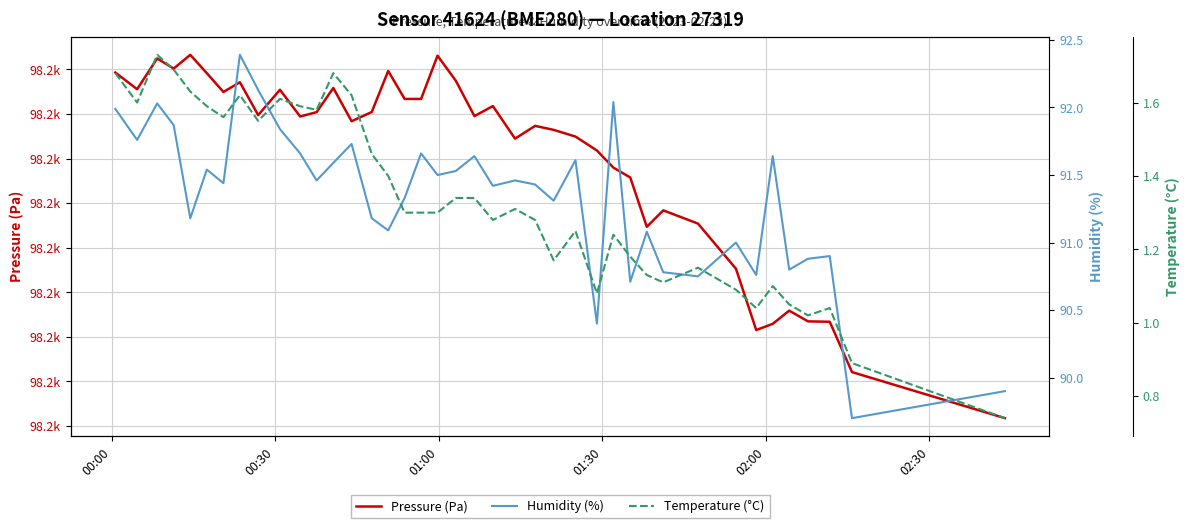

What is the sum of all Temperature (°C) values?

53.3